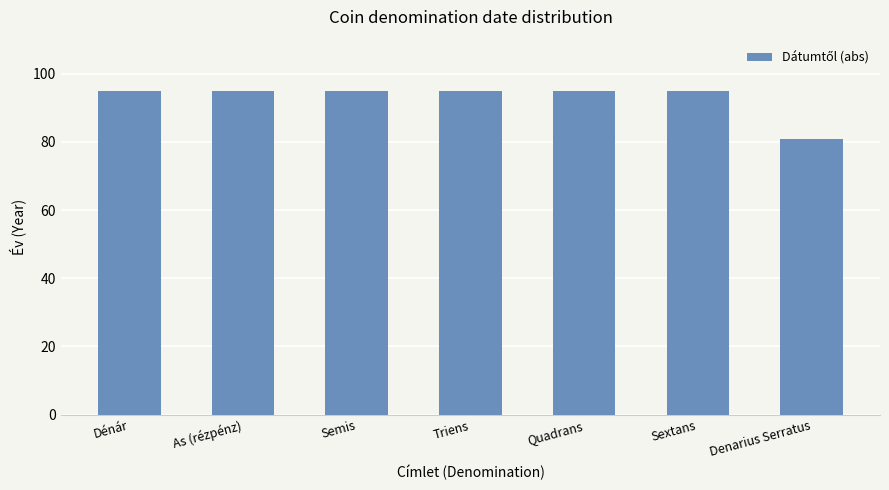

What is the label of the 7th bar from the left?

Denarius Serratus